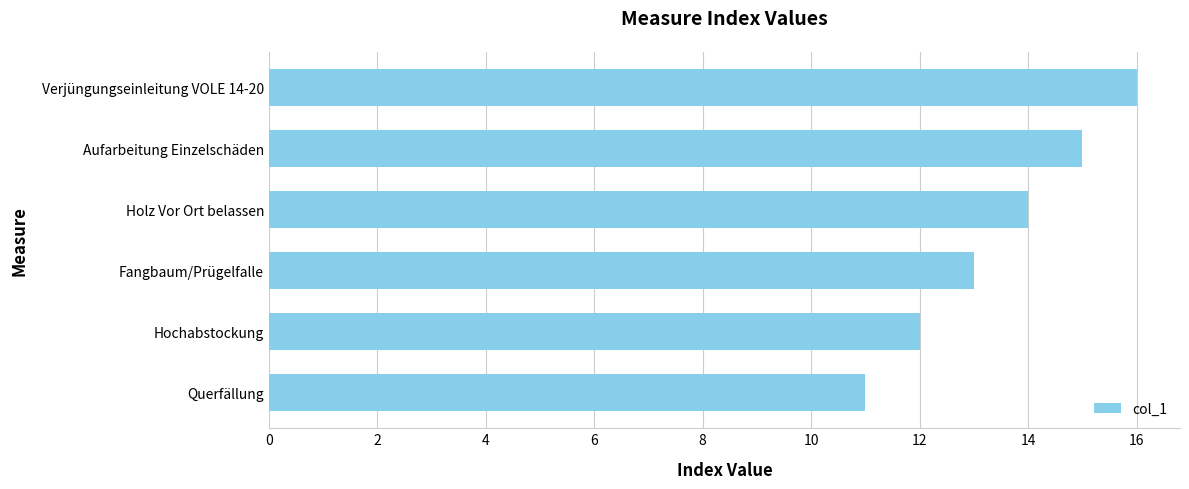

The value at Holz Vor Ort belassen is 22. True or false?

False